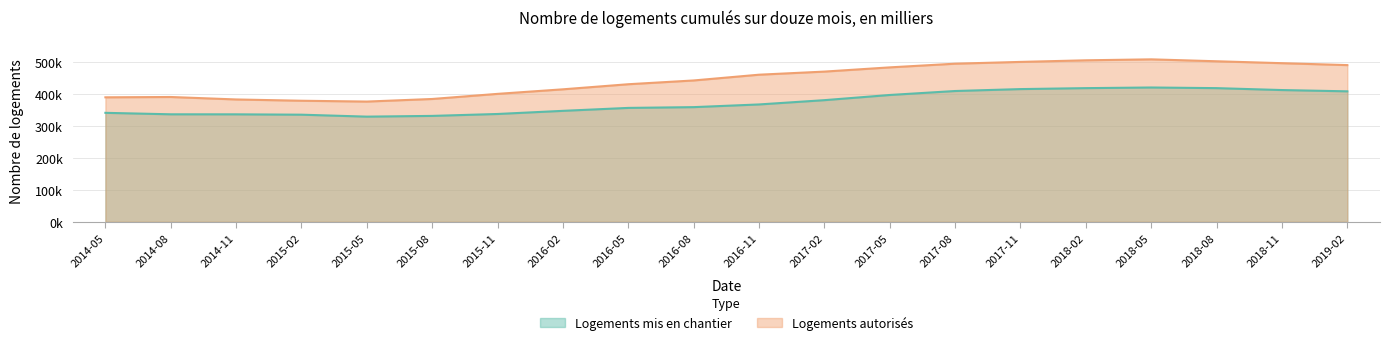

List the series in order of their peak value, highest first.

Logements autorisés, Logements mis en chantier